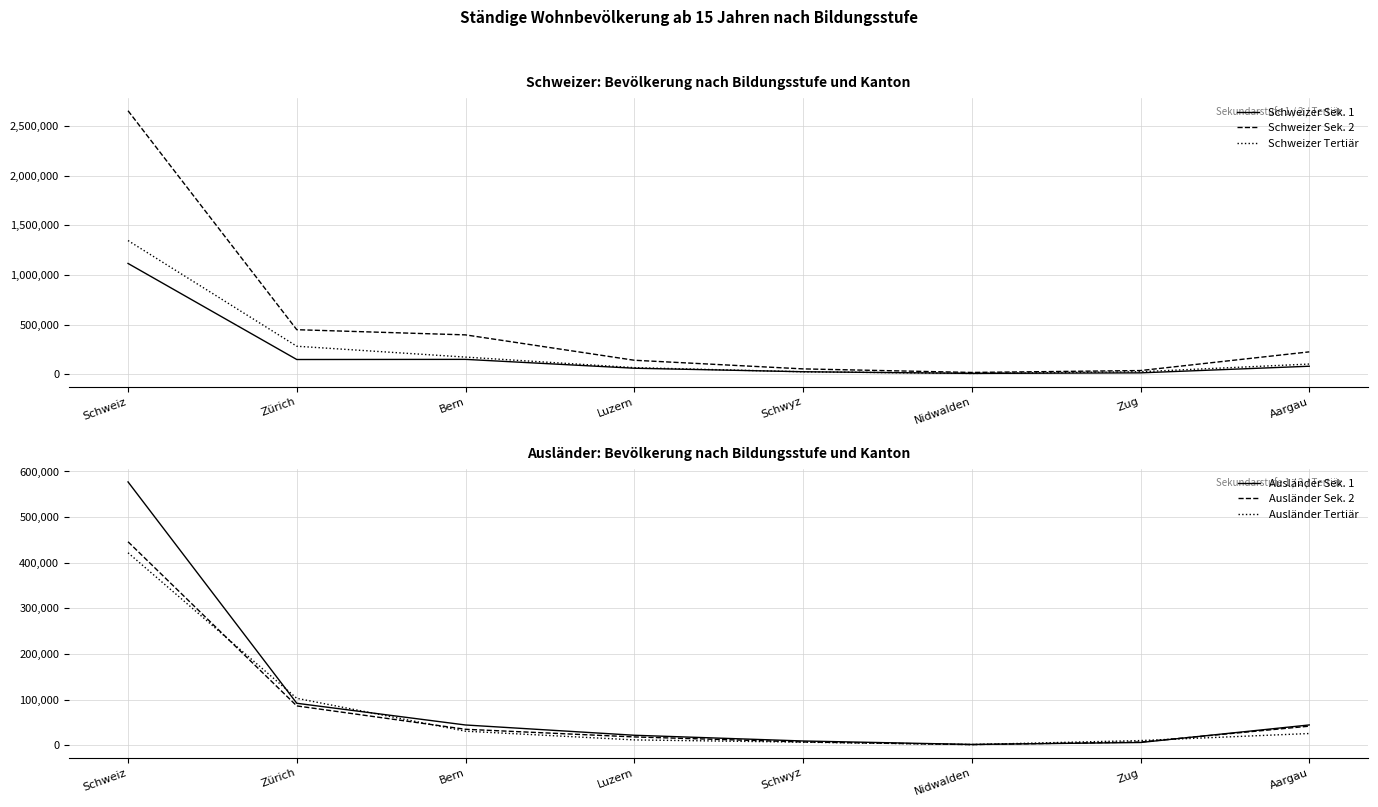

How many data points in Ausländer Tertiär are above 25548?

3